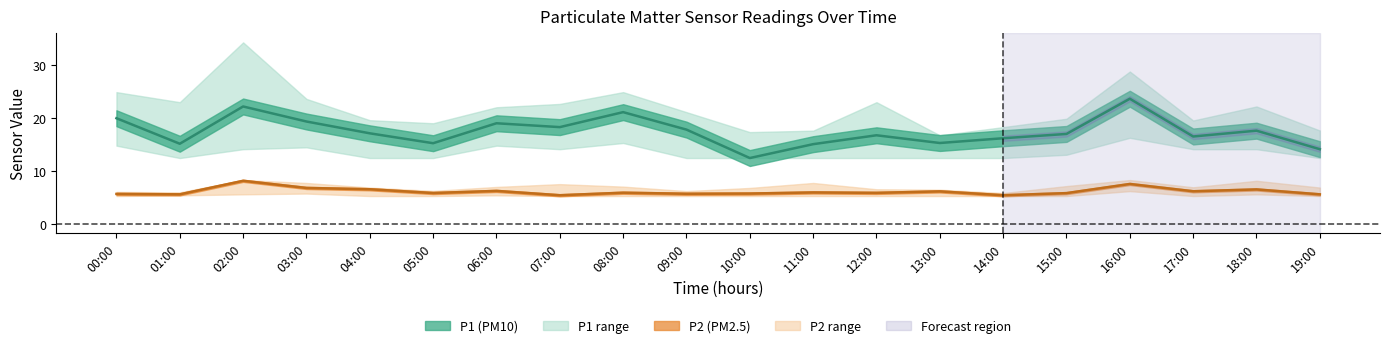

What is the minimum value for P1?

12.4